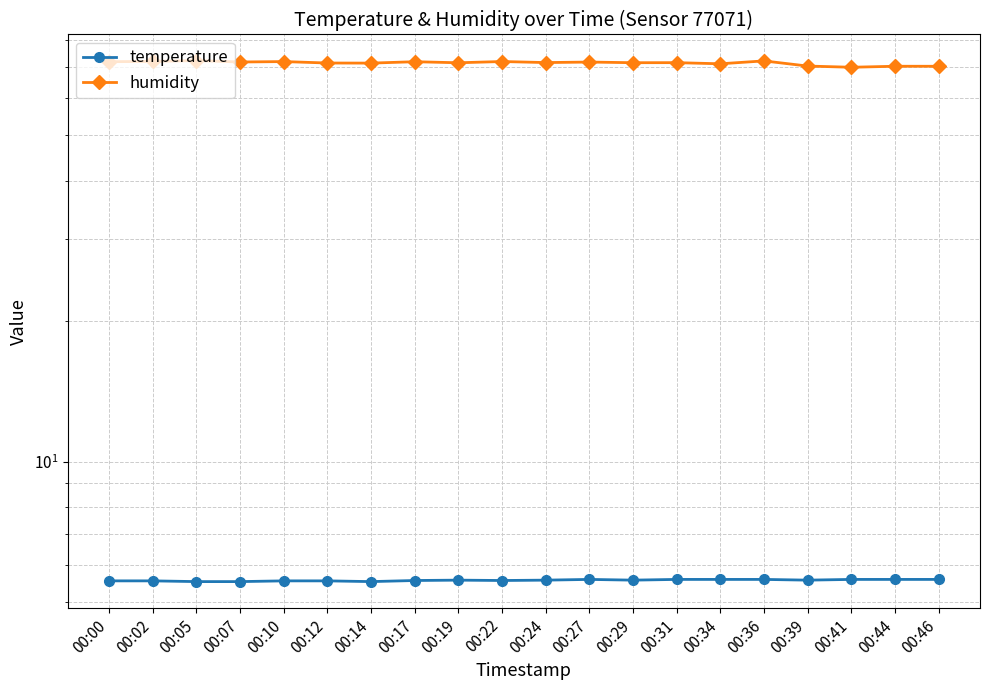

List the series in order of their overall mean, lowest first.

temperature, humidity